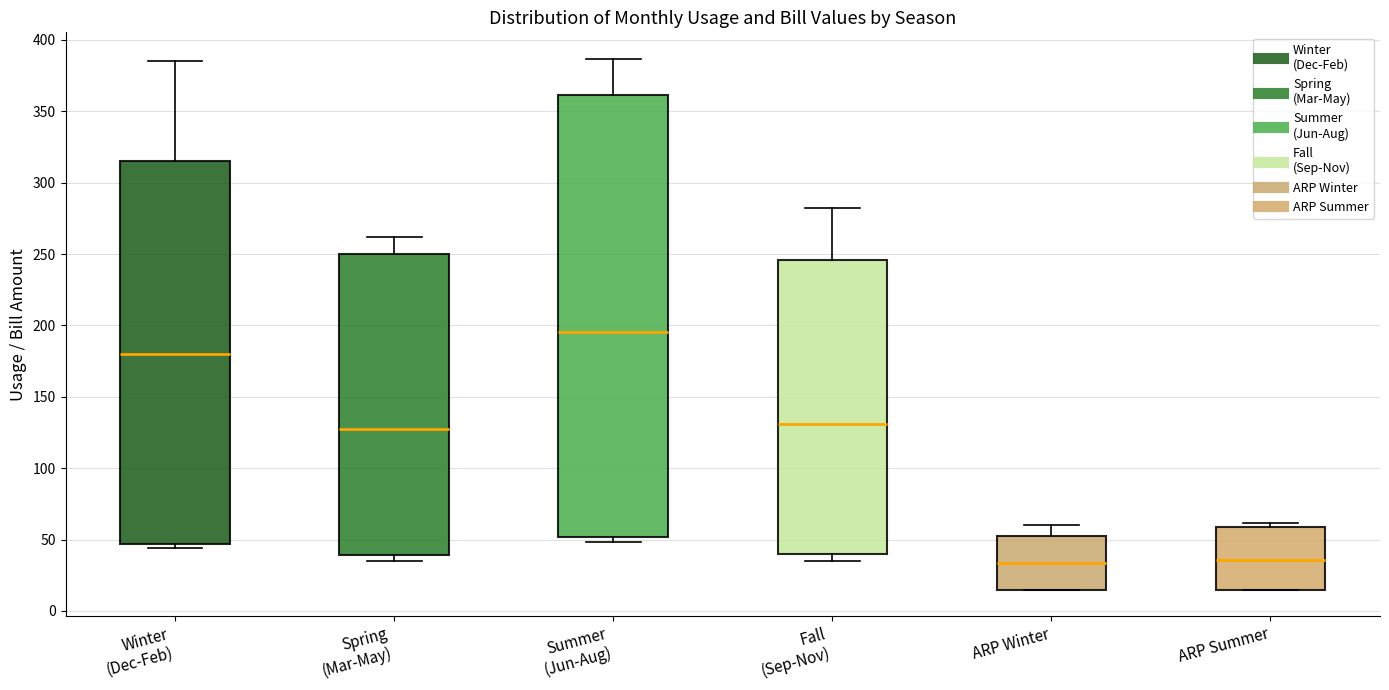

Where is the lower edge of the box for Winter (Dec-Feb) on the y-axis? The values are not printed on the chart, so give them approximately, as read against the axis.

45